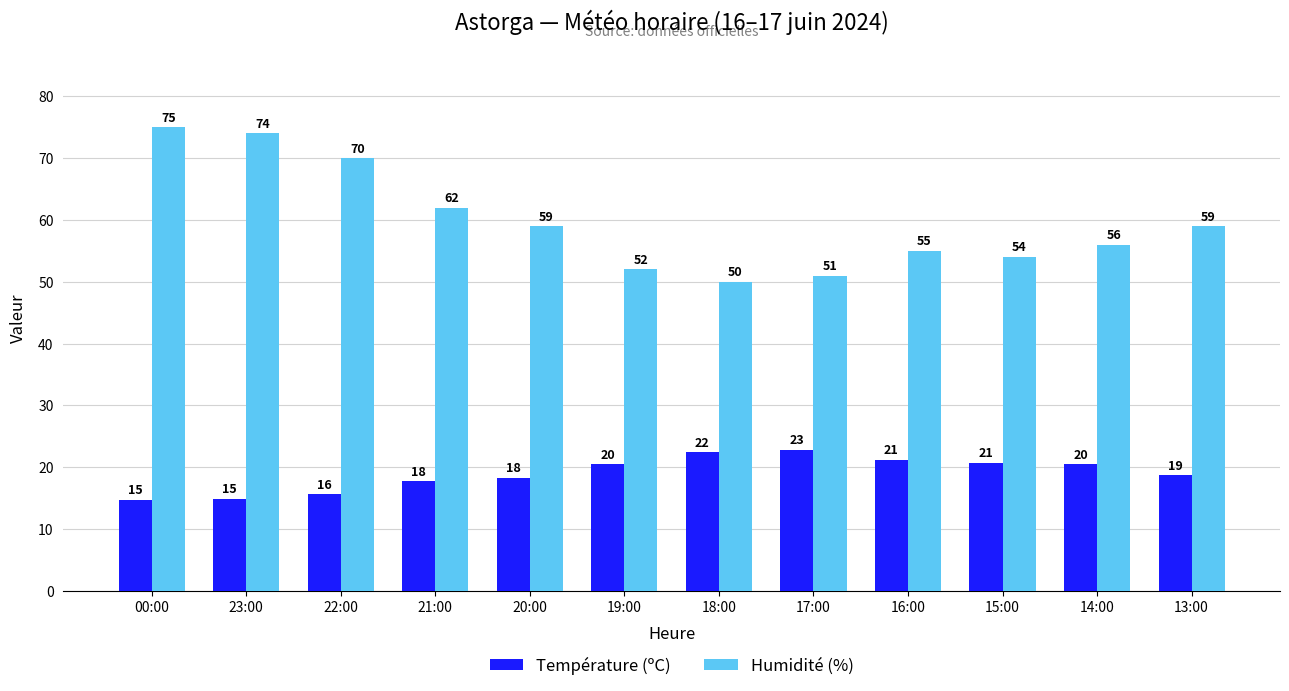

What is the spread (max minus min) of values at 19:00?

31.5